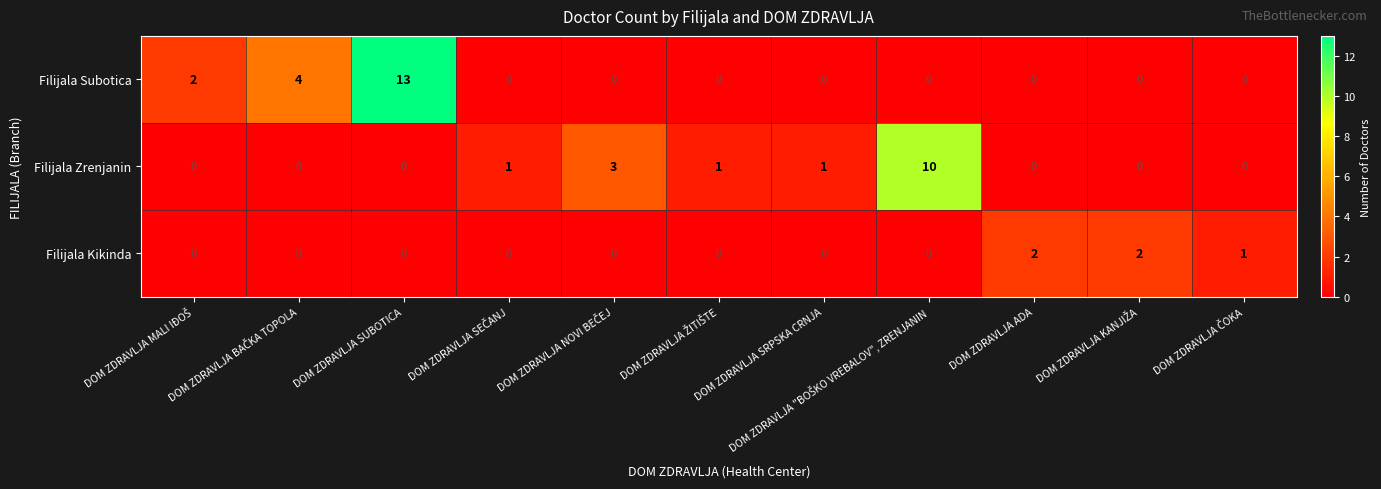

Which series has the widest spread of values?

Filijala Subotica